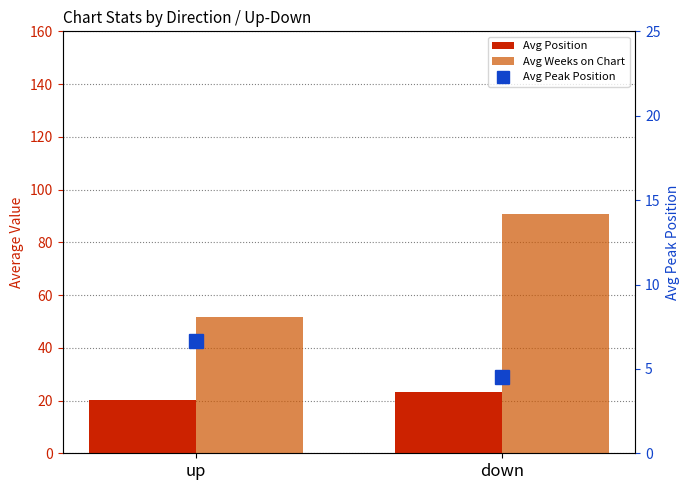

Is it true that Avg Position equals 34.6 at up?

False